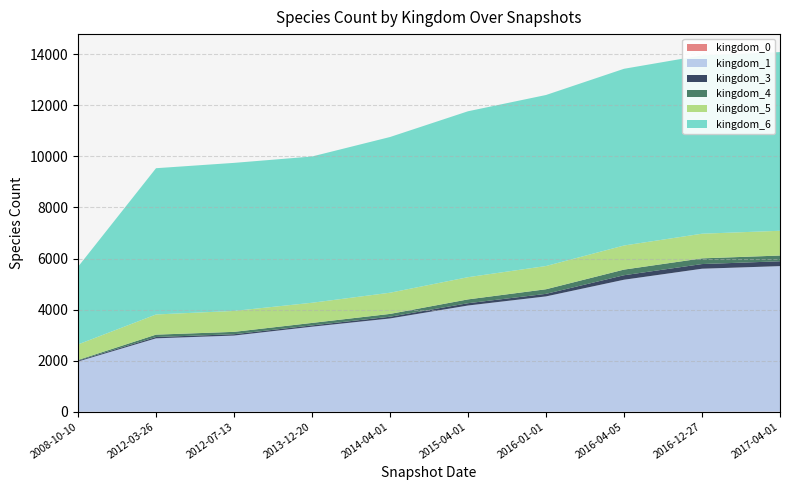

Reading left to right, transcribe all the data shown in this chart.

kingdom_0: 1	1	1	1	1	1	1	1	3	3
kingdom_1: 1965	2873	2982	3329	3652	4159	4516	5169	5598	5700
kingdom_3: 34	52	52	51	68	90	100	176	183	190
kingdom_4: 26	93	93	97	110	150	180	221	223	225
kingdom_5: 609	790	820	790	830	870	910	944	966	970
kingdom_6: 3042	5730	5800	5730	6100	6500	6700	6923	6987	7000